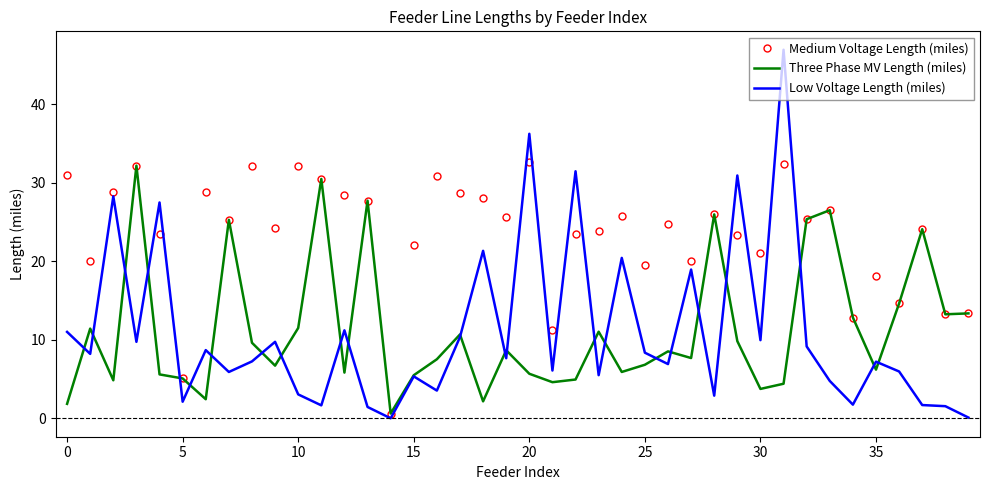

Which series has the largest total across all categories?

Medium Voltage Length (miles)